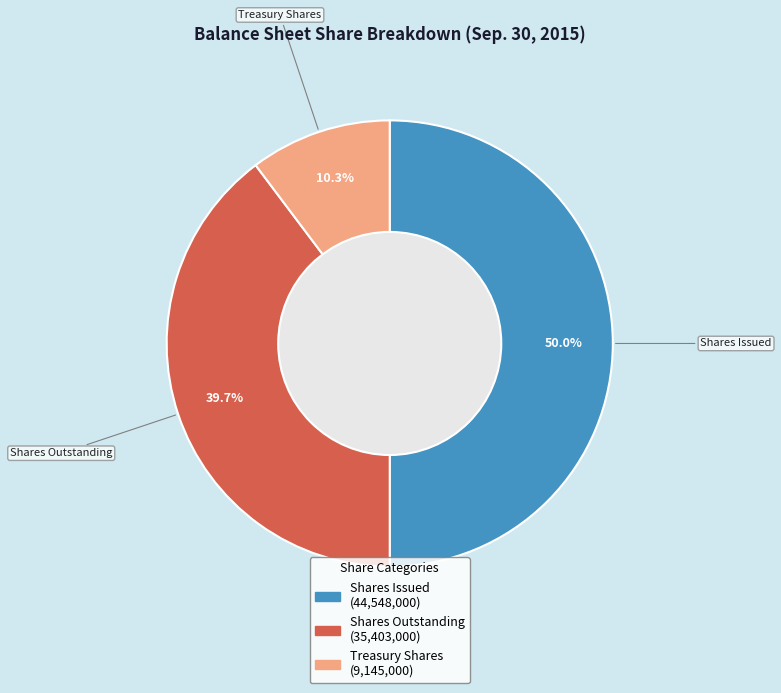

Which slice is the smallest?

Treasury Shares